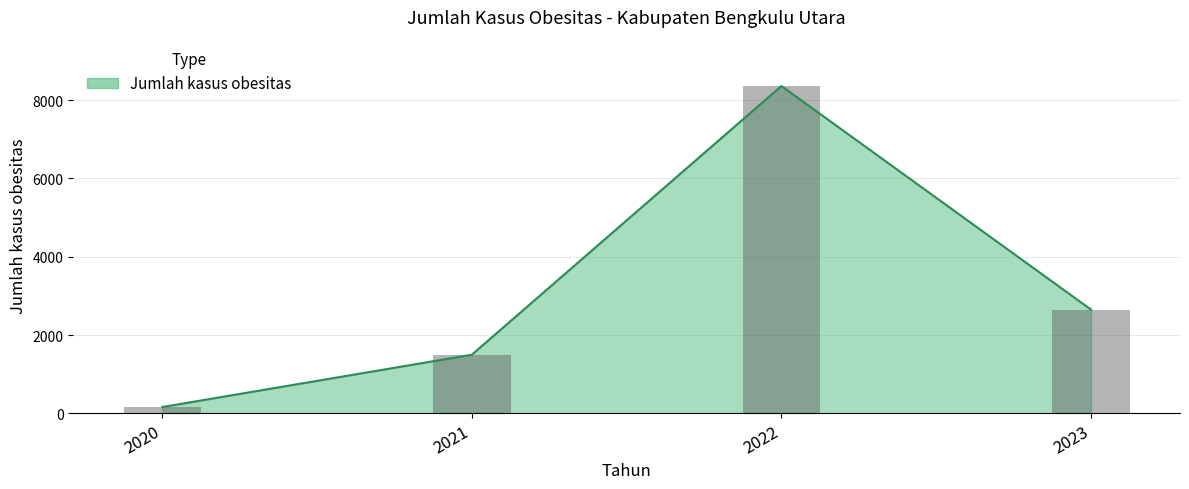

Count the number of values greater than 2651.

1